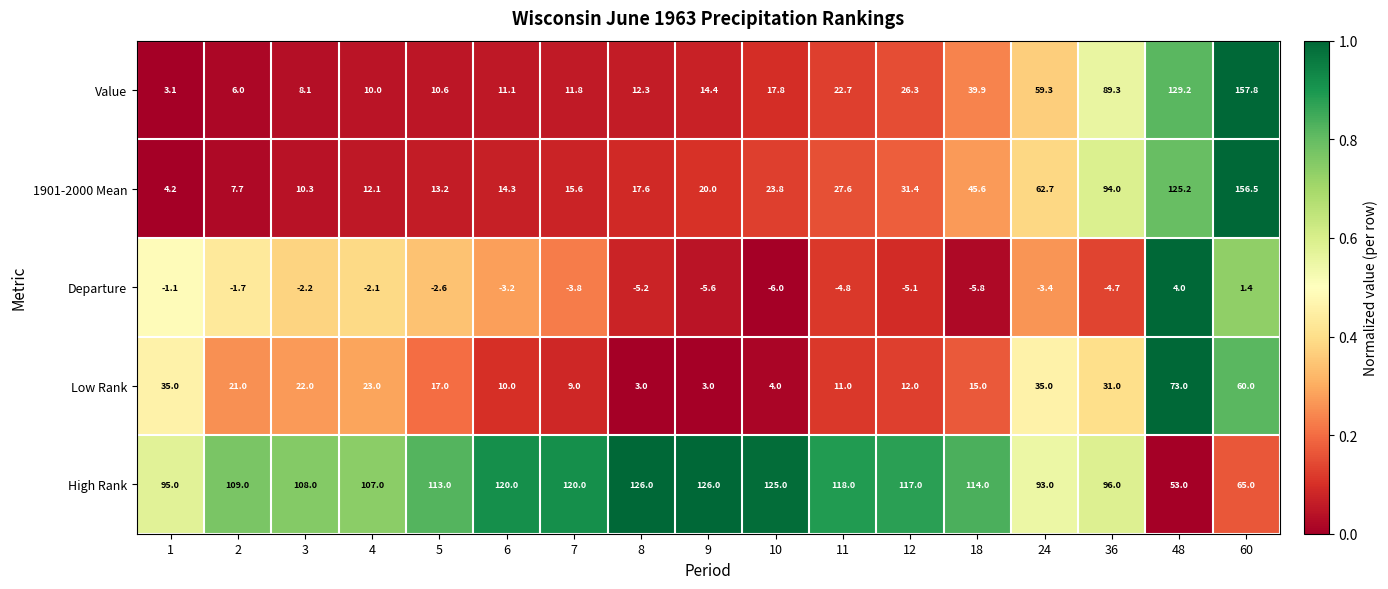

What is the difference between the maximum and minimum values in the 1901-2000 Mean series?

152.3